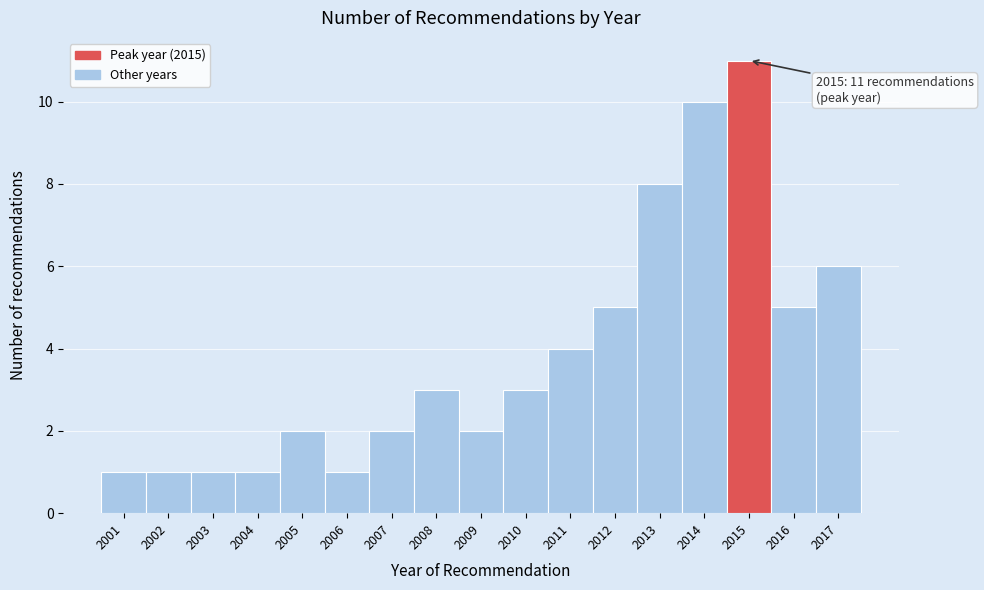

Which range on the x-axis has the tallest bar?

2014.5 to 2015.5